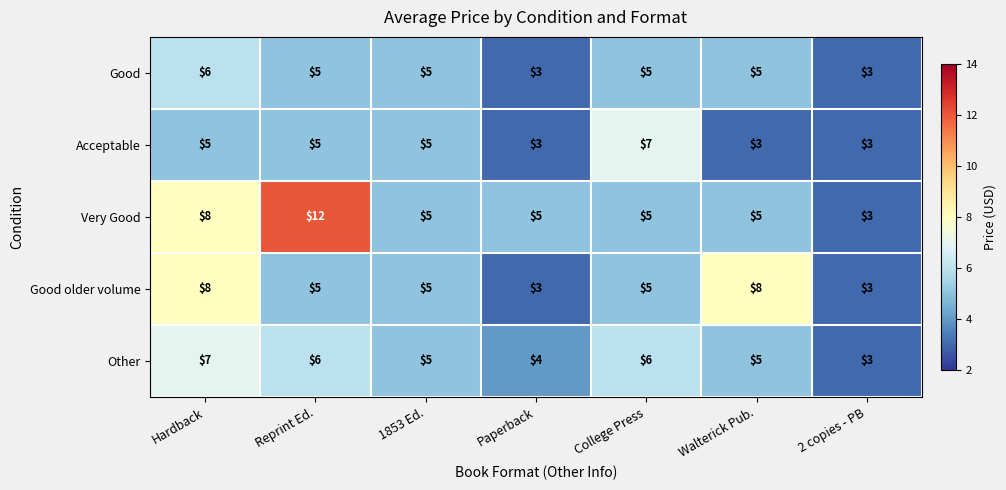

Which series has the largest total across all categories?

Very Good